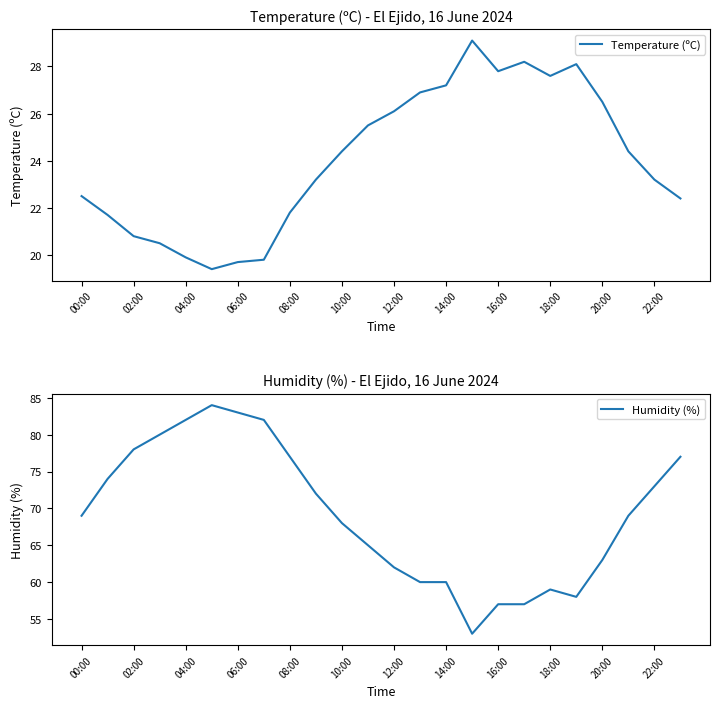

What is the label of the 1st point from the left?

00:00